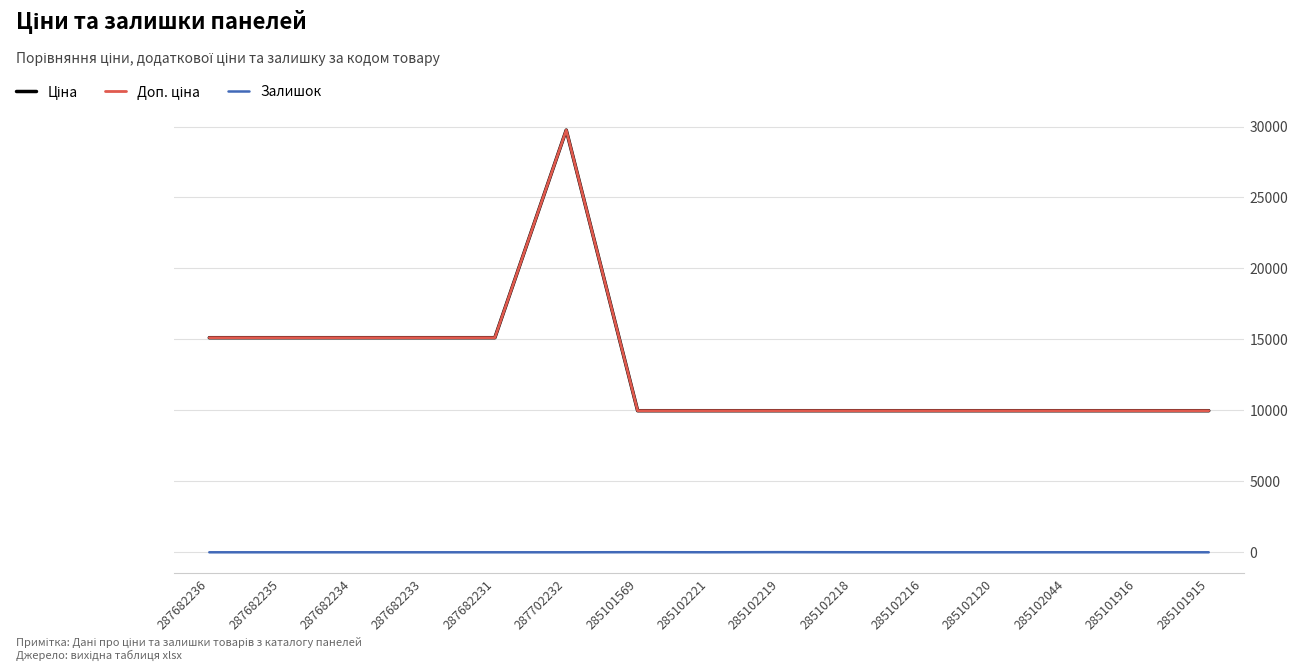

In Доп. ціна, how many points are higher than both neighbors (excluding endpoints)?

1